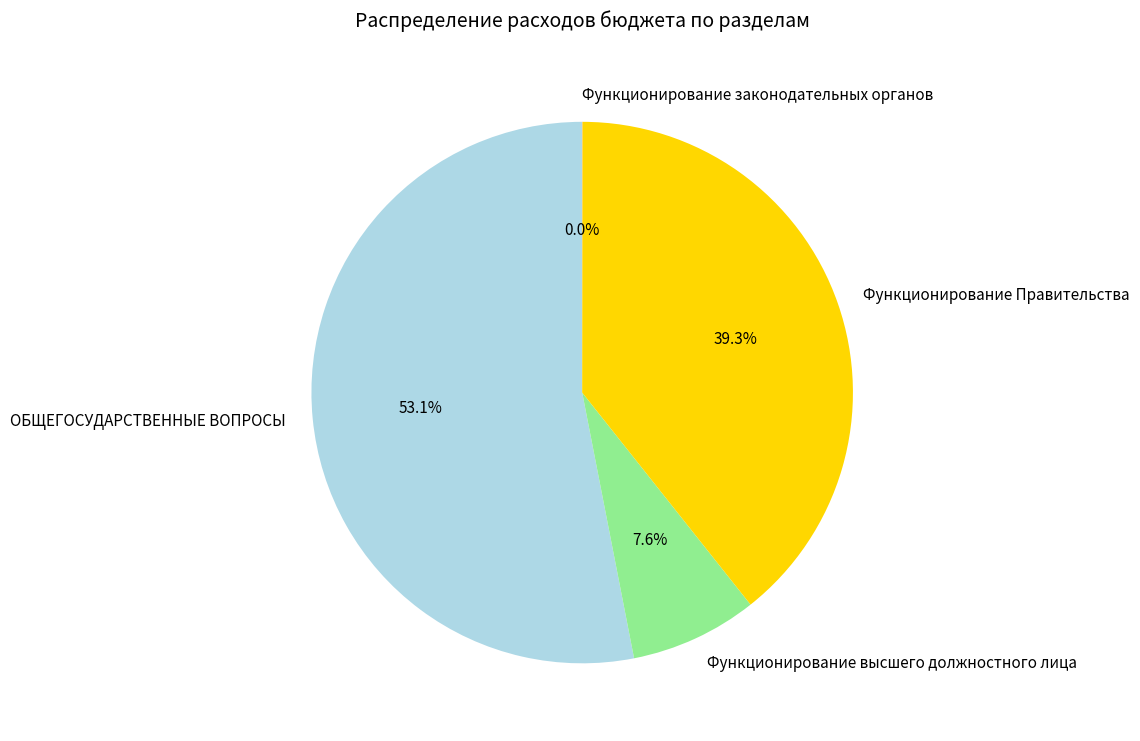

True or false: Функционирование высшего должностного лица accounts for 8% of the total.

True